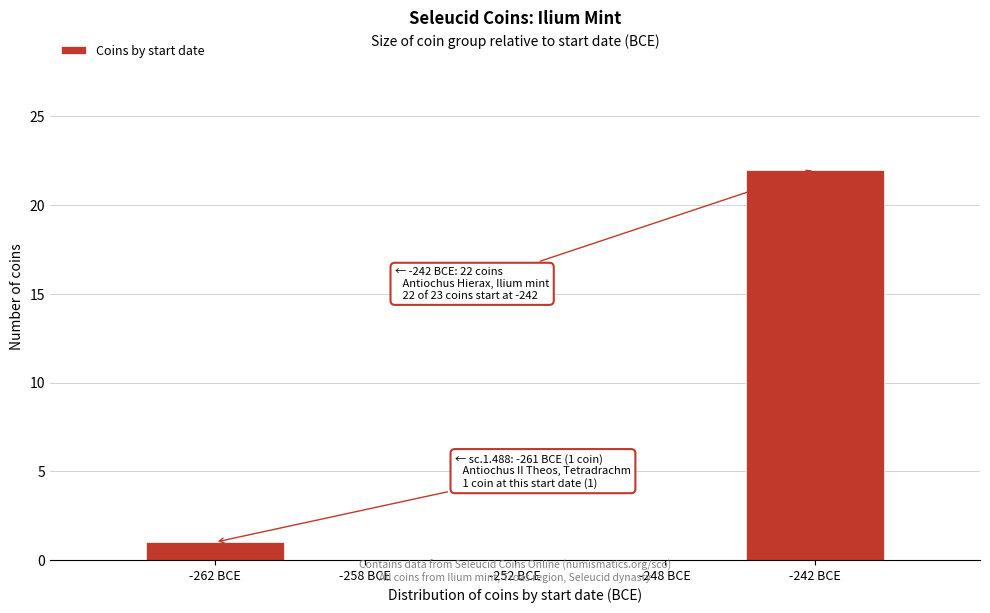

Reading left to right, extract all data points from this chart.

-262 BCE=1	-258 BCE=0	-252 BCE=0	-248 BCE=0	-242 BCE=22